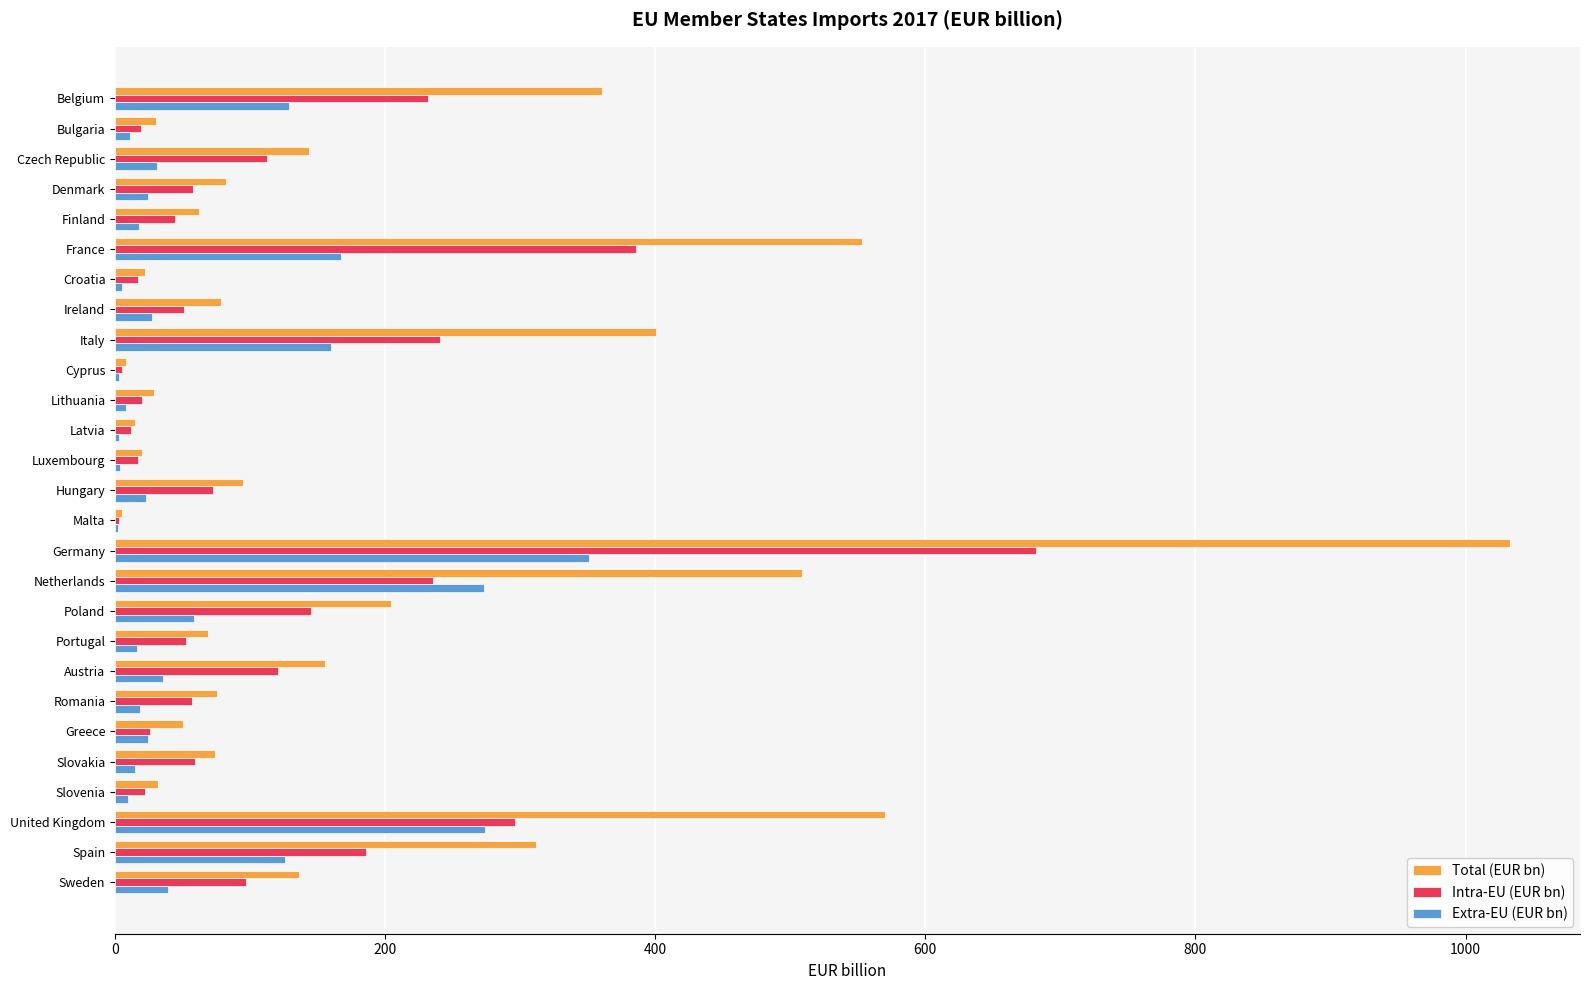

The value of Extra-EU (EUR bn) at France is 167.2. True or false?

True